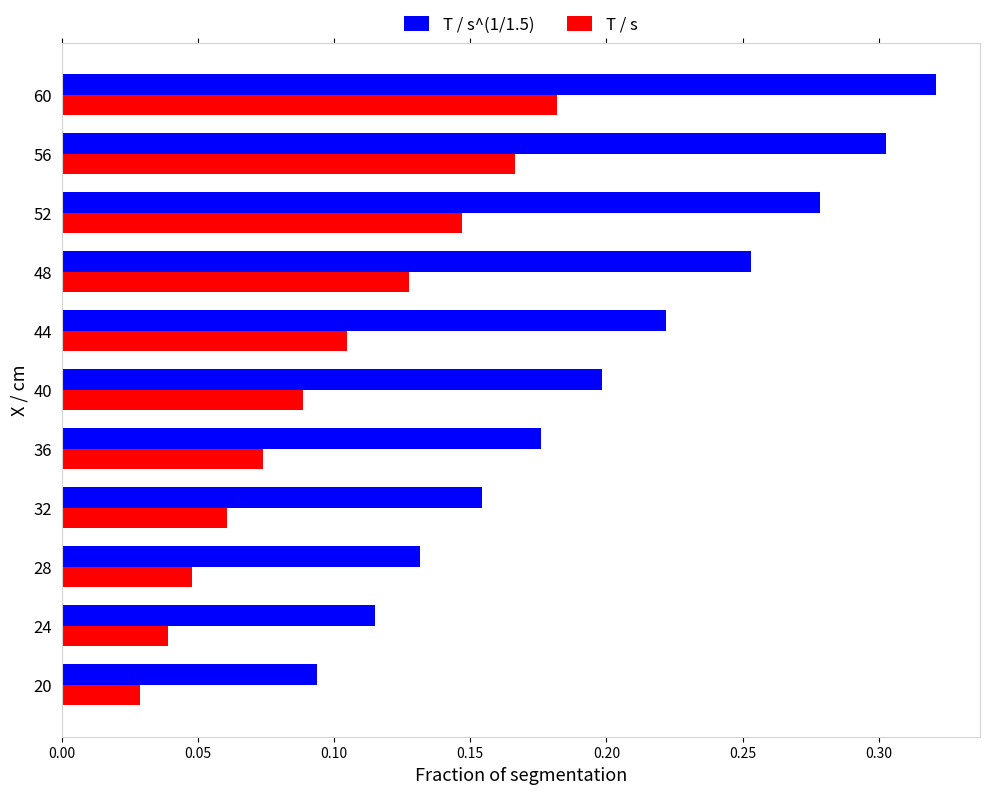

Count the number of categories in the chart.

11